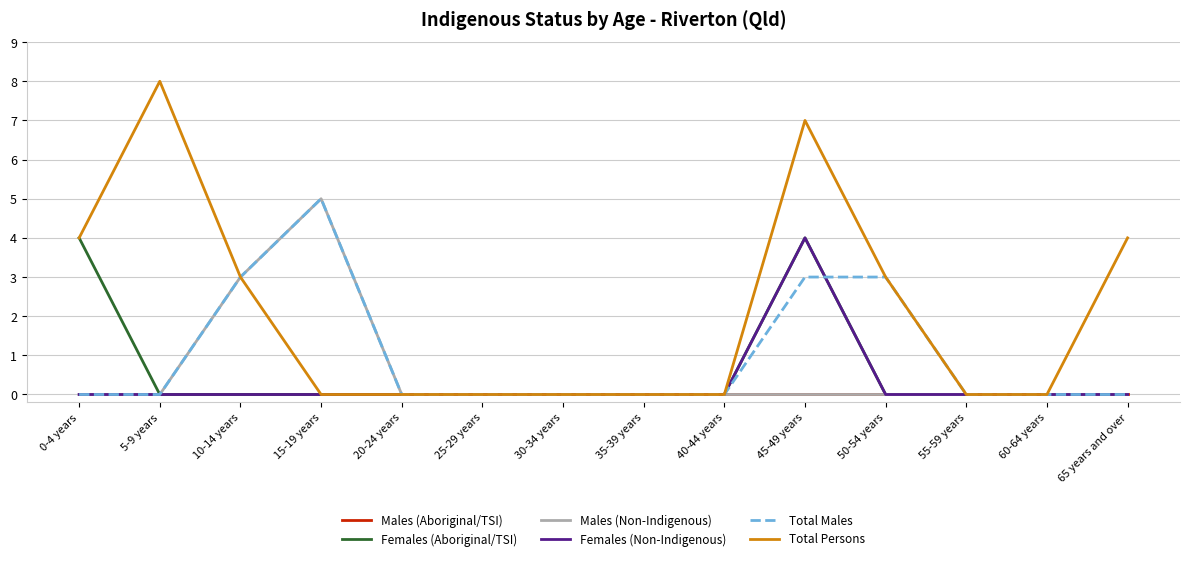

What position from the left is 30-34 years?

7